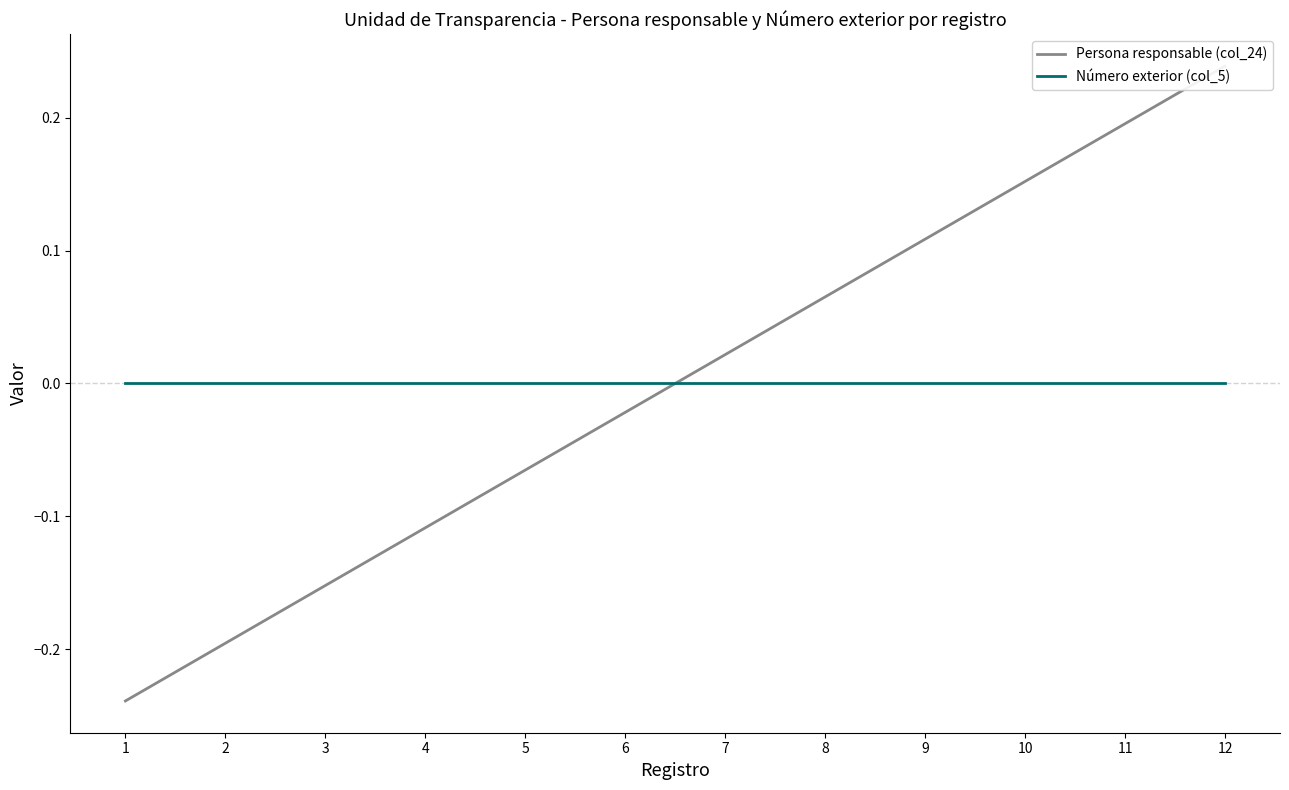

What is the sum of the Persona responsable (col_24) values at 5 and 3?

-0.2